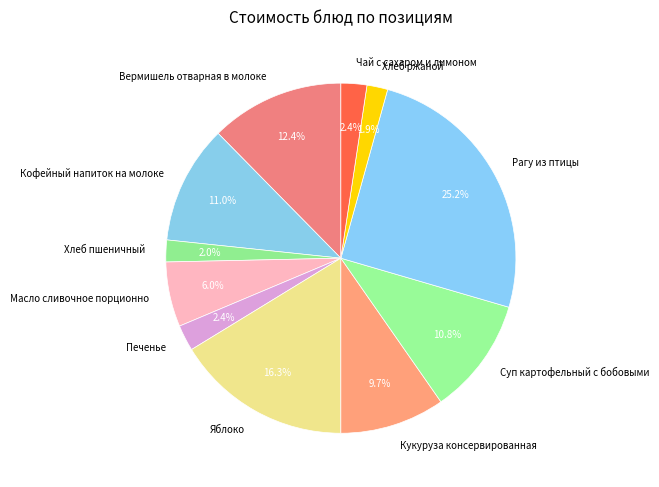

Is Чай с сахаром и лимоном the majority of the pie?

No